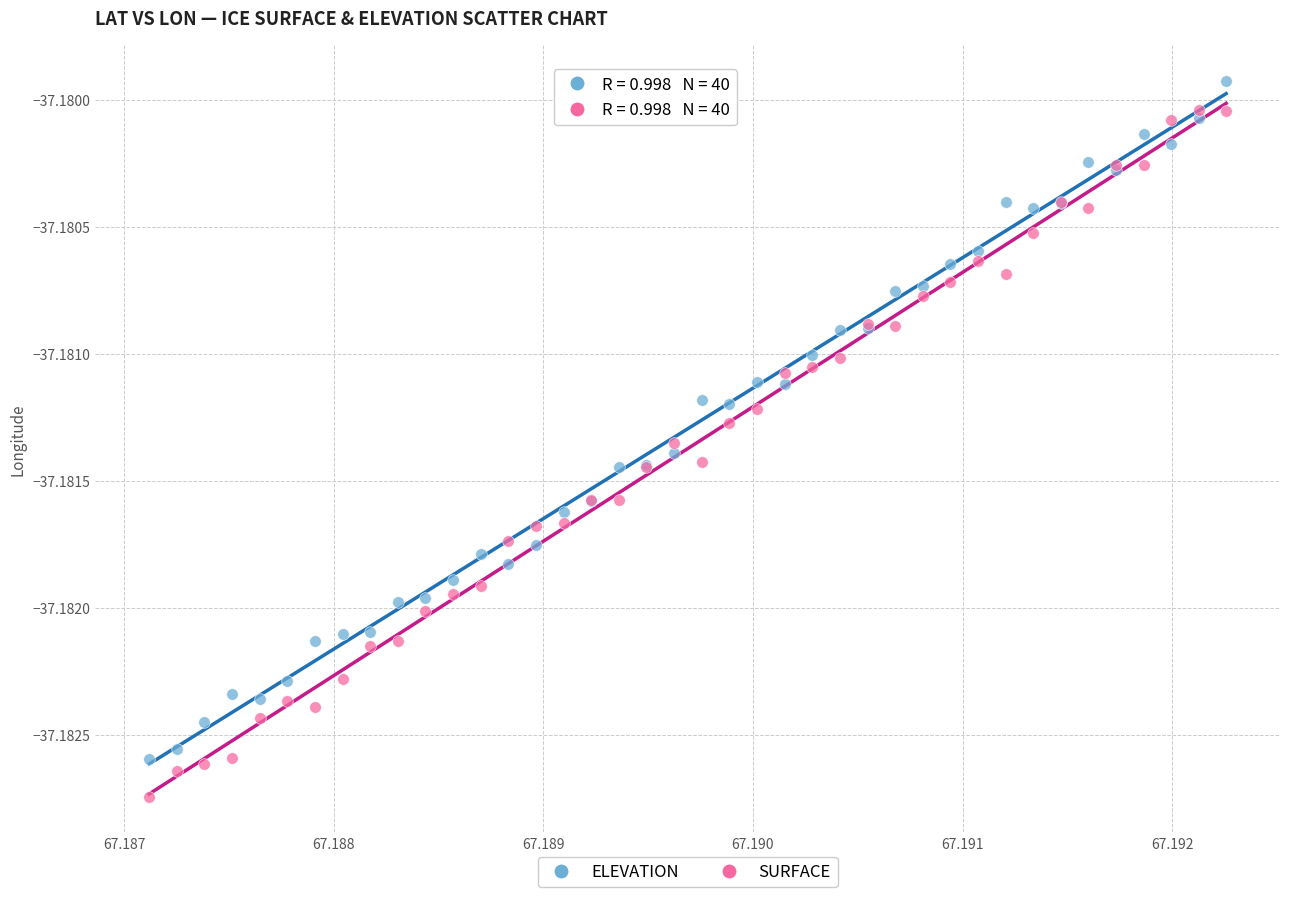

Which series has the largest Y range (max minus min)?

SURFACE